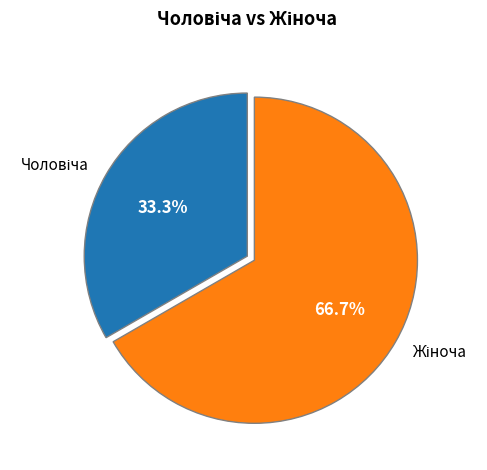

Is there any slice that represents more than half of the pie?

Yes